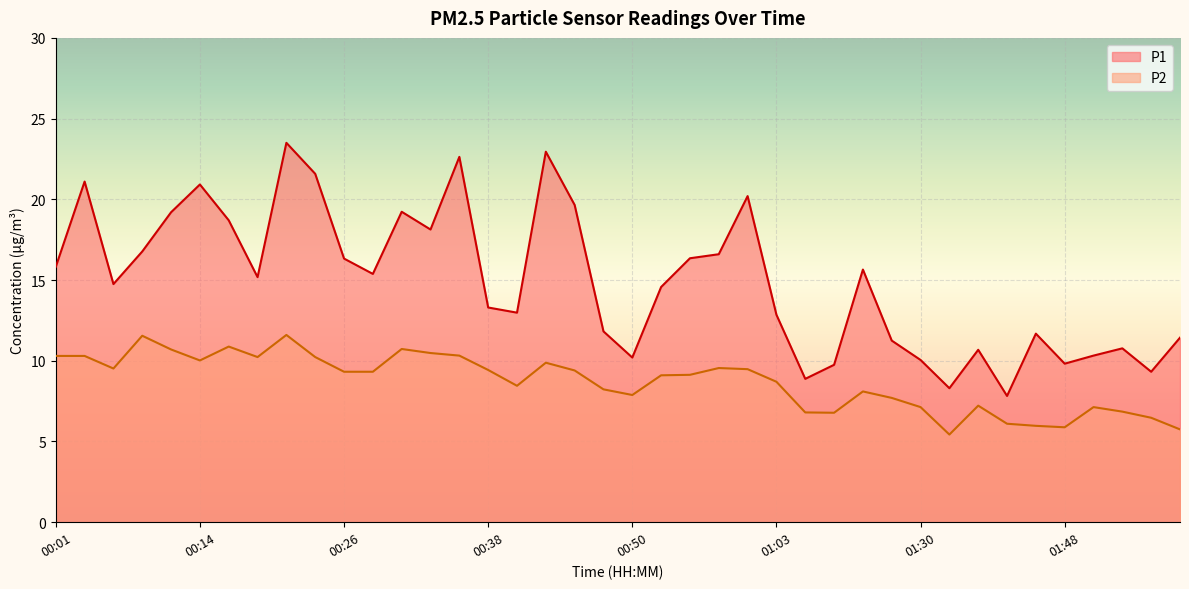

Reading left to right, what are all the values shown in this chart?

P1: 00:01=15.8	00:04=21.1	00:06=14.8	00:09=16.8	00:11=19.2	00:14=20.9	00:16=18.7	00:19=15.2	00:21=23.5	00:23=21.6	00:26=16.3	00:28=15.4	00:31=19.2	00:33=18.1	00:36=22.6	00:38=13.3	00:40=13.0	00:43=22.9	00:45=19.6	00:48=11.8	00:50=10.2	00:53=14.6	00:55=16.4	00:58=16.6	01:00=20.2	01:03=12.8	01:05=8.9	01:19=9.8	01:25=15.7	01:27=11.2	01:30=10.1	01:37=8.3	01:40=10.7	01:42=7.8	01:45=11.7	01:48=9.8	01:50=10.3	01:52=10.8	01:55=9.3	01:57=11.4
P2: 00:01=10.3	00:04=10.3	00:06=9.5	00:09=11.6	00:11=10.7	00:14=10.0	00:16=10.9	00:19=10.2	00:21=11.6	00:23=10.2	00:26=9.3	00:28=9.3	00:31=10.7	00:33=10.5	00:36=10.3	00:38=9.4	00:40=8.4	00:43=9.9	00:45=9.4	00:48=8.2	00:50=7.9	00:53=9.1	00:55=9.1	00:58=9.6	01:00=9.5	01:03=8.7	01:05=6.8	01:19=6.8	01:25=8.1	01:27=7.7	01:30=7.1	01:37=5.4	01:40=7.2	01:42=6.1	01:45=6.0	01:48=5.9	01:50=7.1	01:52=6.8	01:55=6.5	01:57=5.8